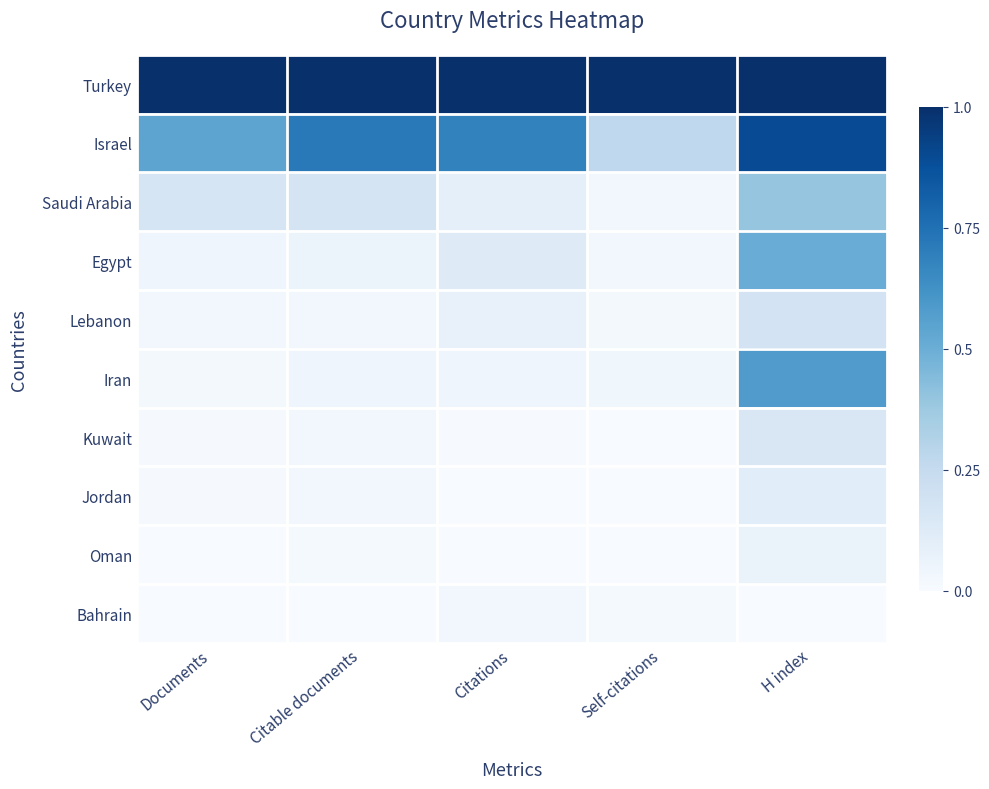

Reading left to right, what are all the values shown in this chart?

Turkey: Documents=1.0	Citable documents=1.0	Citations=1.0	Self-citations=1.0	H index=1.0
Israel: Documents=0.5	Citable documents=0.7	Citations=0.7	Self-citations=0.3	H index=0.9
Saudi Arabia: Documents=0.2	Citable documents=0.2	Citations=0.1	Self-citations=0.0	H index=0.4
Egypt: Documents=0.0	Citable documents=0.1	Citations=0.1	Self-citations=0.0	H index=0.5
Lebanon: Documents=0.0	Citable documents=0.0	Citations=0.1	Self-citations=0.0	H index=0.2
Iran: Documents=0.0	Citable documents=0.0	Citations=0.0	Self-citations=0.0	H index=0.6
Kuwait: Documents=0.0	Citable documents=0.0	Citations=0.0	Self-citations=0.0	H index=0.2
Jordan: Documents=0.0	Citable documents=0.0	Citations=0.0	Self-citations=0.0	H index=0.1
Oman: Documents=0.0	Citable documents=0.0	Citations=0.0	Self-citations=0.0	H index=0.1
Bahrain: Documents=0.0	Citable documents=0.0	Citations=0.0	Self-citations=0.0	H index=0.0